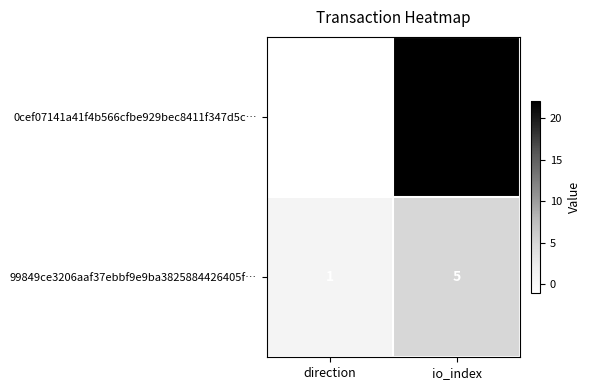

The 99849ce3206aaf37ebbf9e9ba3825884426405f… series shows 5 at io_index. True or false?

True